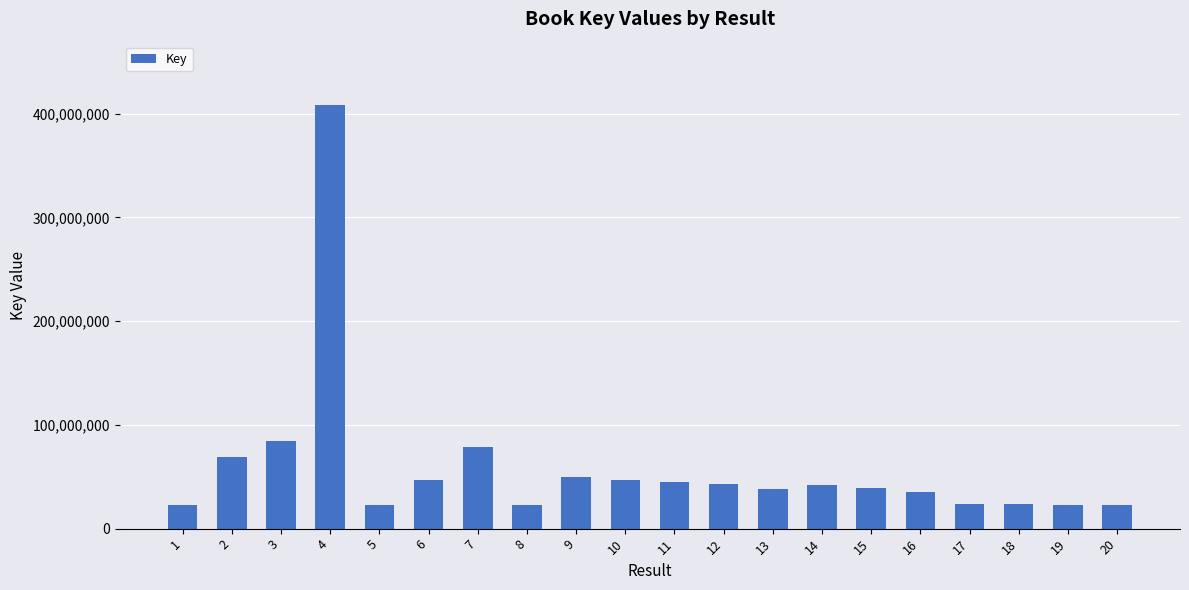

How many data points does each series have?

20